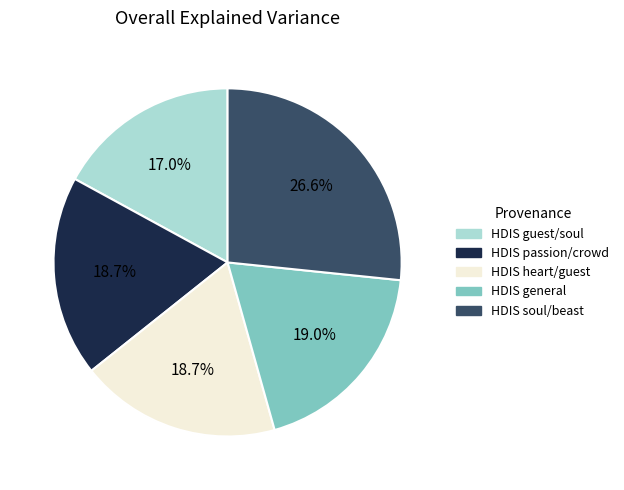

How many segments does this pie chart have?

5